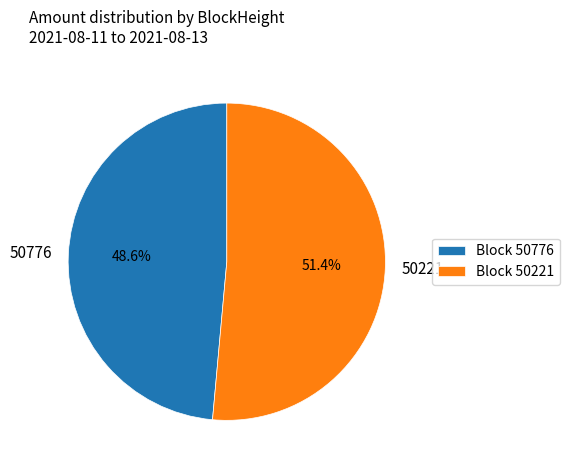

Which category has the smallest portion of the pie?

50776